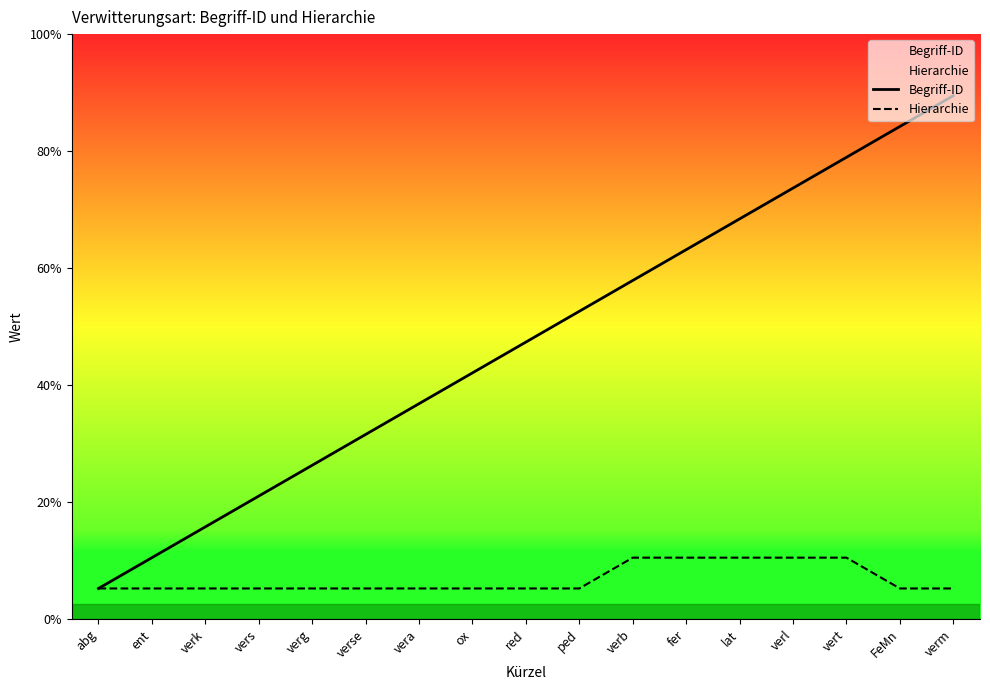

At which category is the sum across all series the highest?

verm